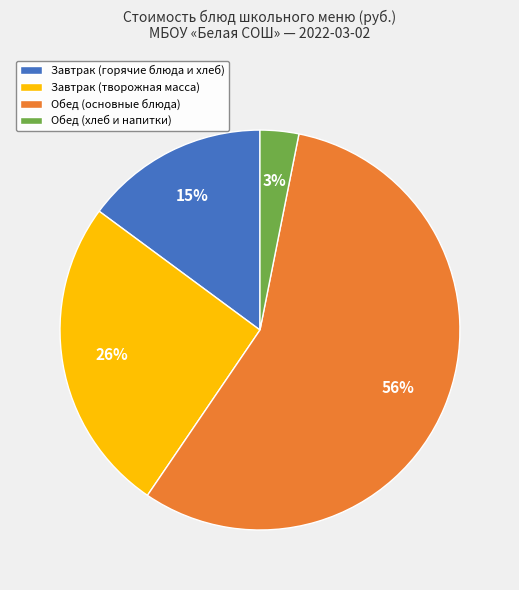

Which slice is the largest?

Обед (основные блюда)